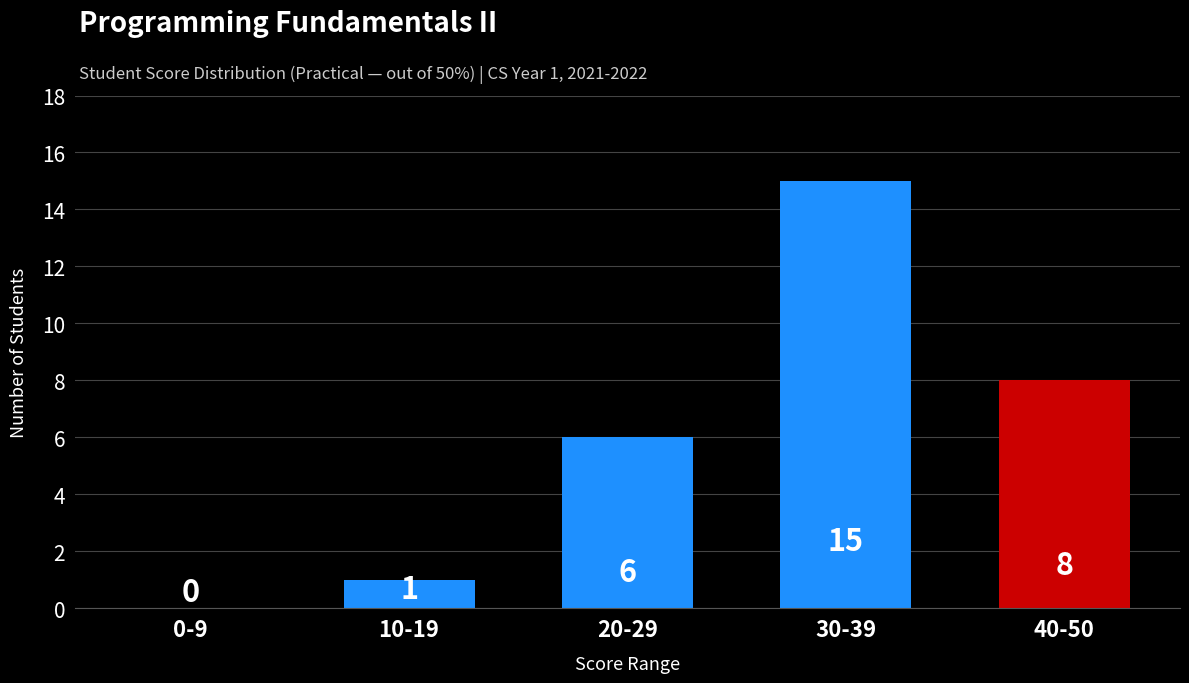

Reading left to right, transcribe all the data shown in this chart.

0-9=0	10-19=1	20-29=6	30-39=15	40-50=8